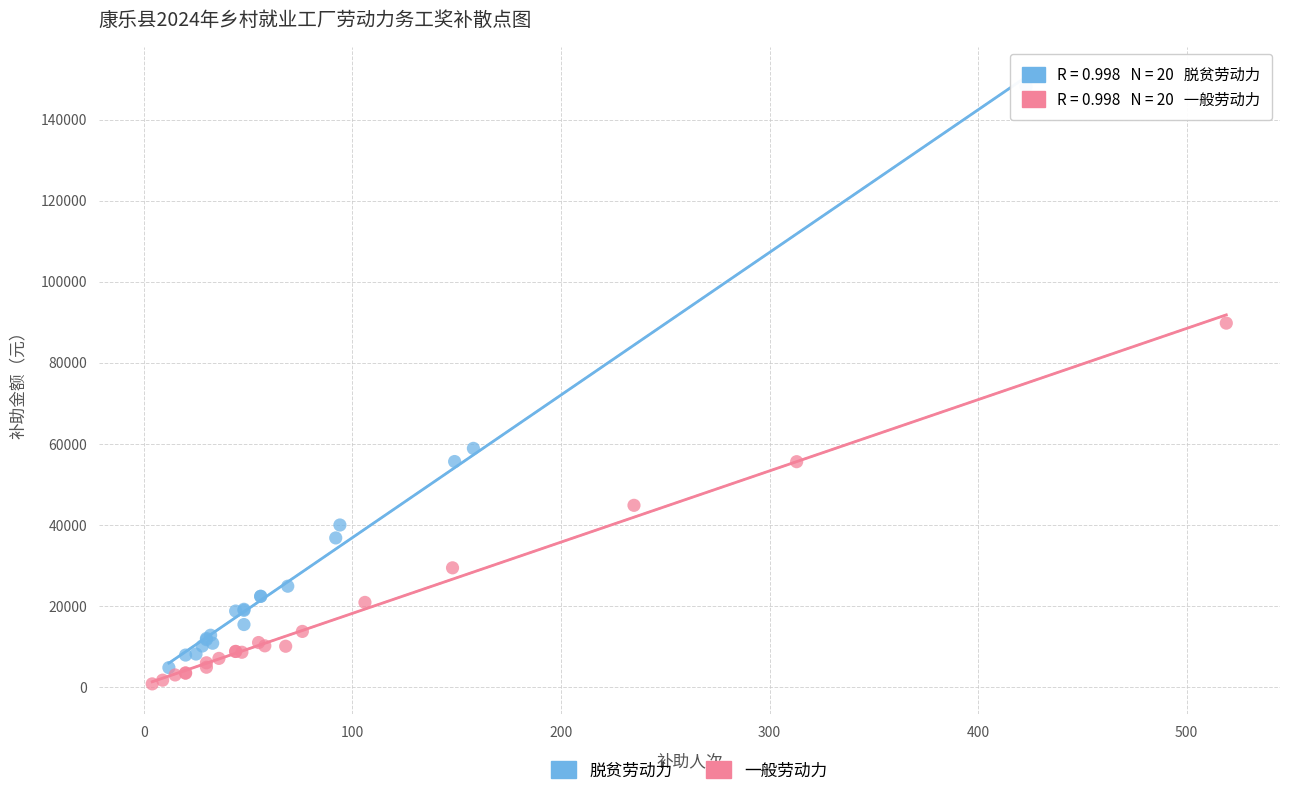

Which series contains the highest Y value?

脱贫劳动力